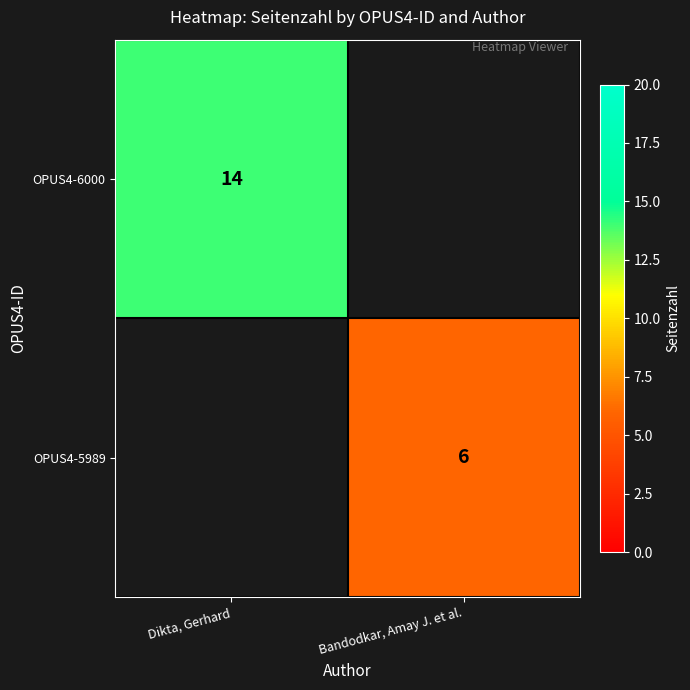

Is it true that OPUS4-6000 equals 14 at Dikta, Gerhard?

True